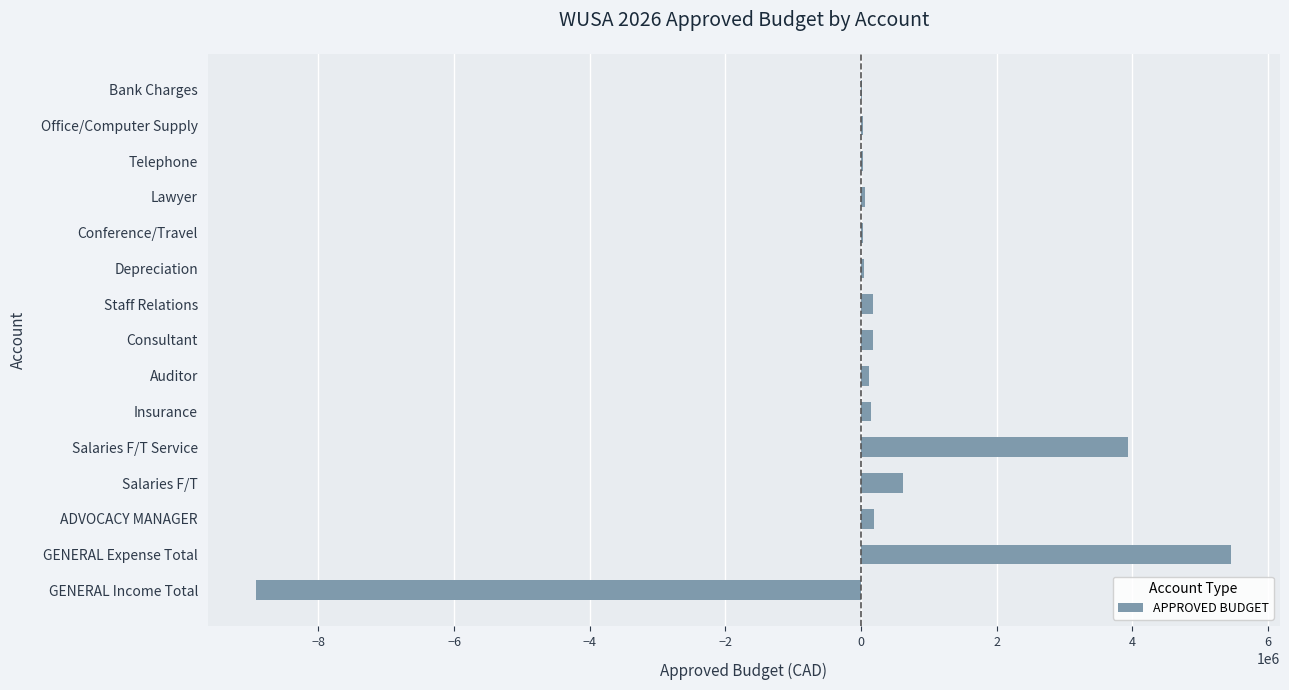

True or false: the data shows 1751013.4 at GENERAL Expense Total.

False